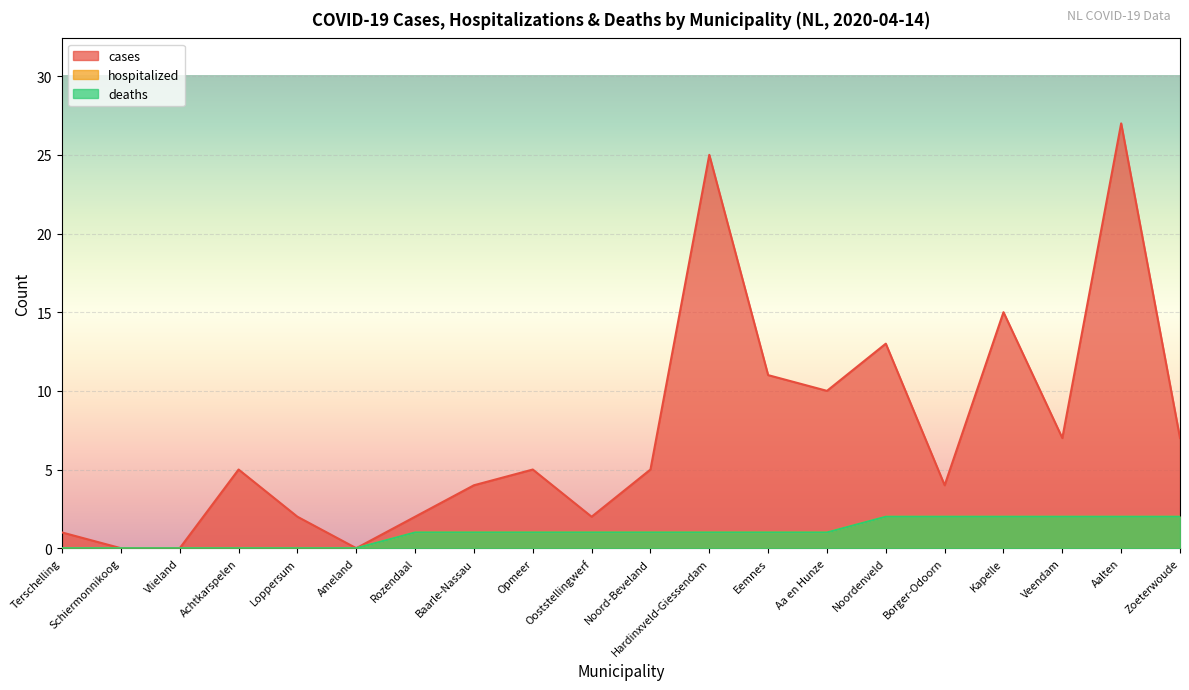

What are all the series names shown in the legend?

cases, hospitalized, deaths